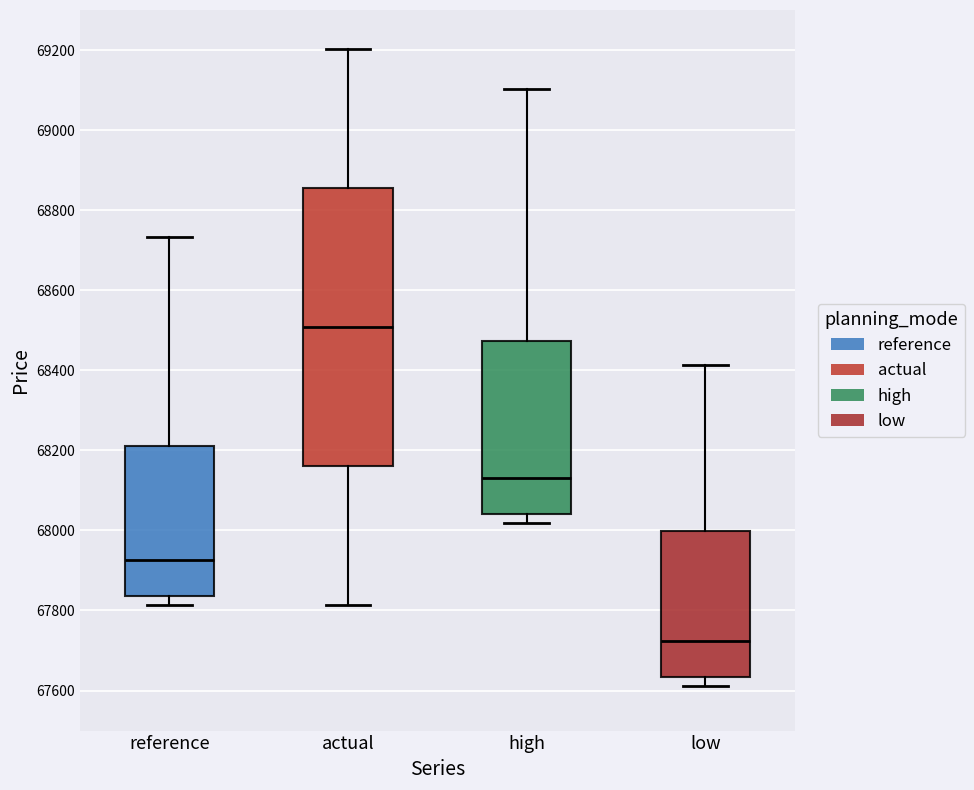

Reading left to right, read every box against the y-axis: the position of its median line, the range the box covers, and the ends of its whiskers. The values are not printed on the chart, so give them approximately, as read against the axis.

reference: median 67920, box 67840 to 68220, whiskers 67820 to 68740
actual: median 68500, box 68160 to 68860, whiskers 67820 to 69200
high: median 68140, box 68040 to 68480, whiskers 68020 to 69100
low: median 67720, box 67640 to 68000, whiskers 67620 to 68420